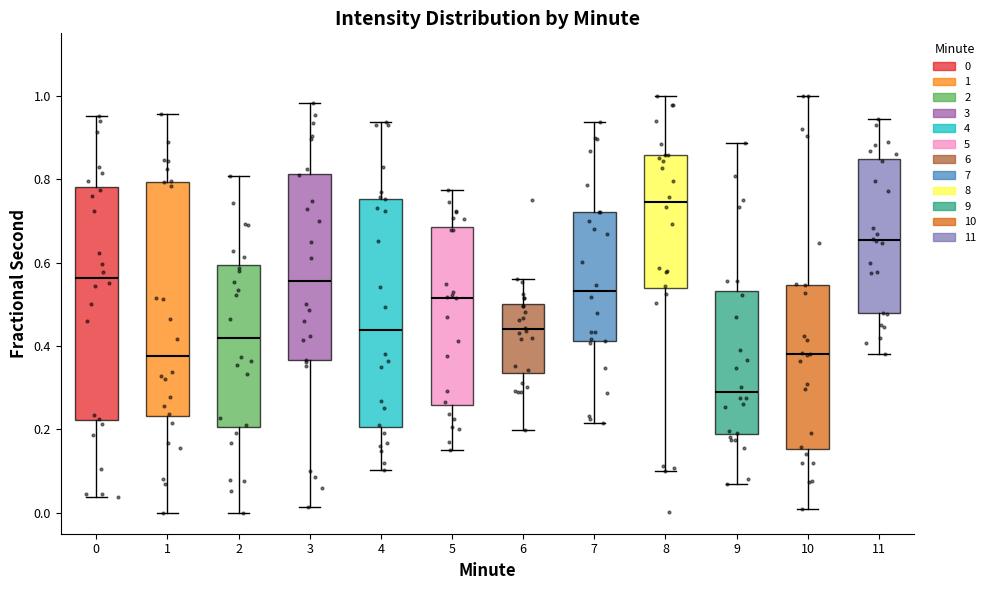

Where does the lower whisker of the box at x = 7 end on the y-axis? The values are not printed on the chart, so give them approximately, as read against the axis.

0.22